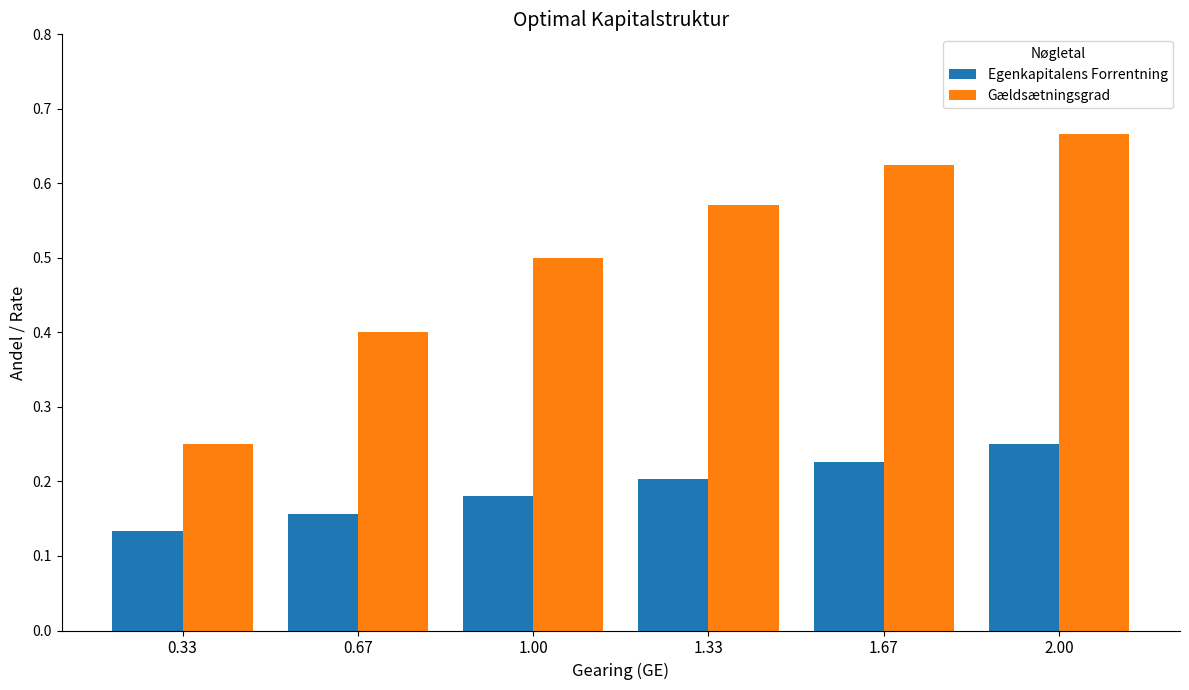

Which series has the largest total across all categories?

Gældsætningsgrad